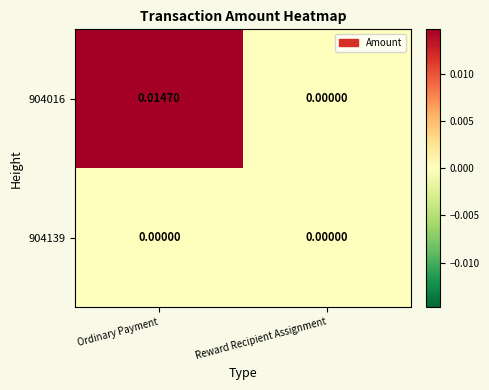

Between Ordinary Payment and Reward Recipient Assignment, which series saw the biggest shift?

904016